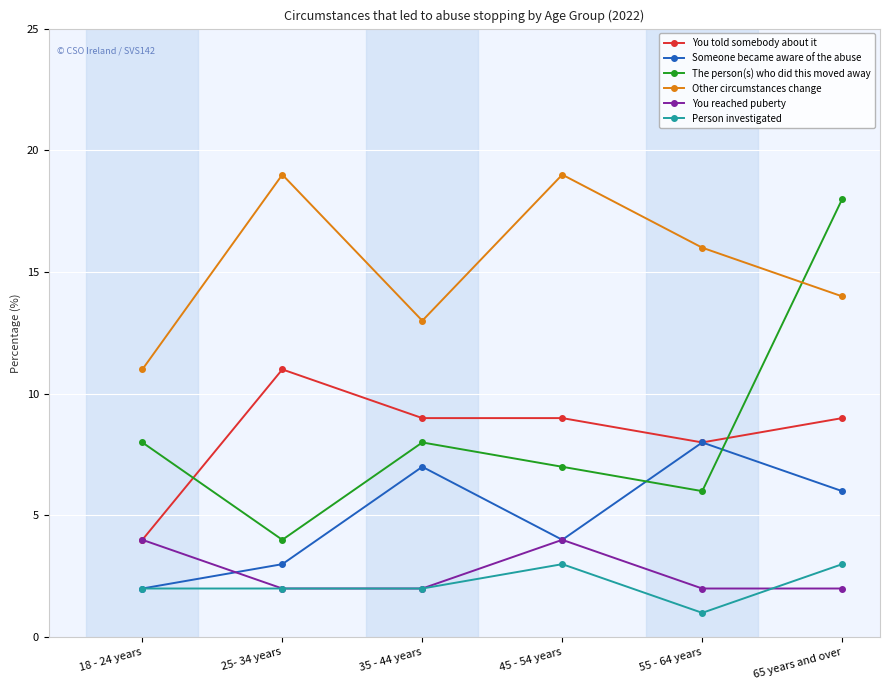

Between 25- 34 years and 65 years and over, which series saw the biggest shift?

The person(s) who did this moved away